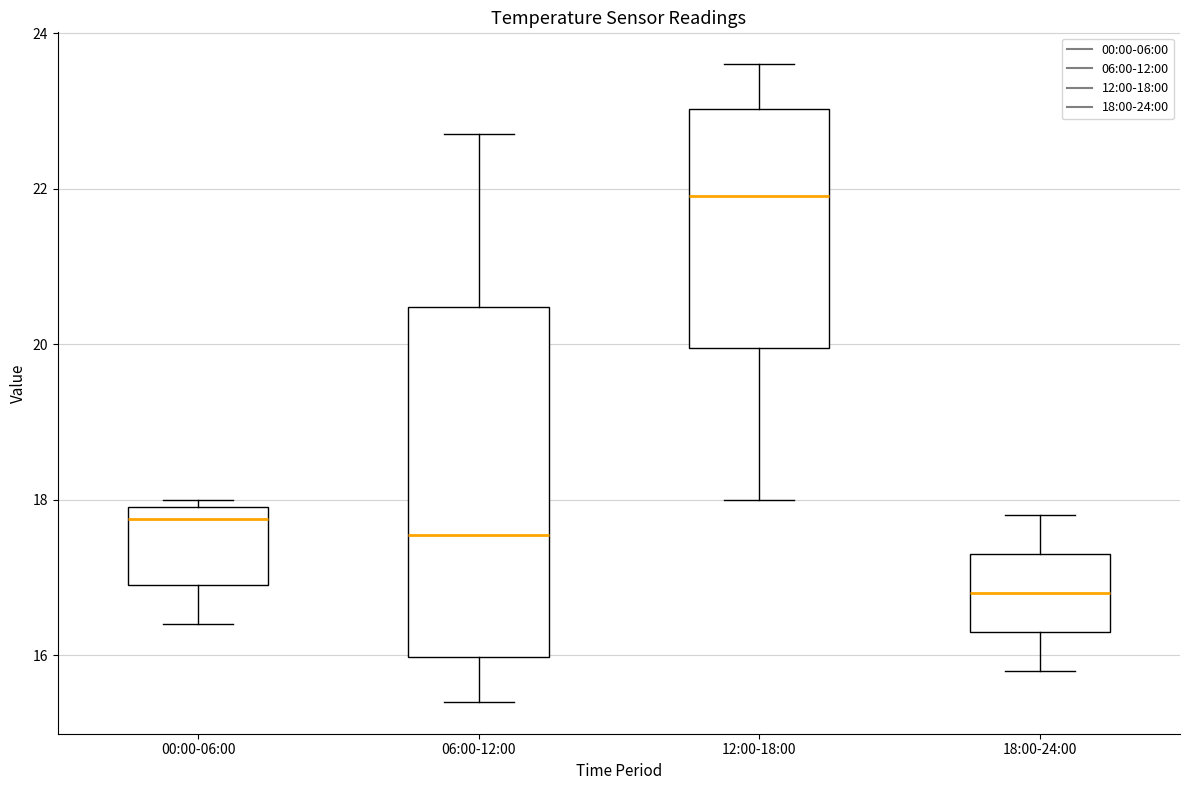

Which box's median line is the highest?

12:00-18:00